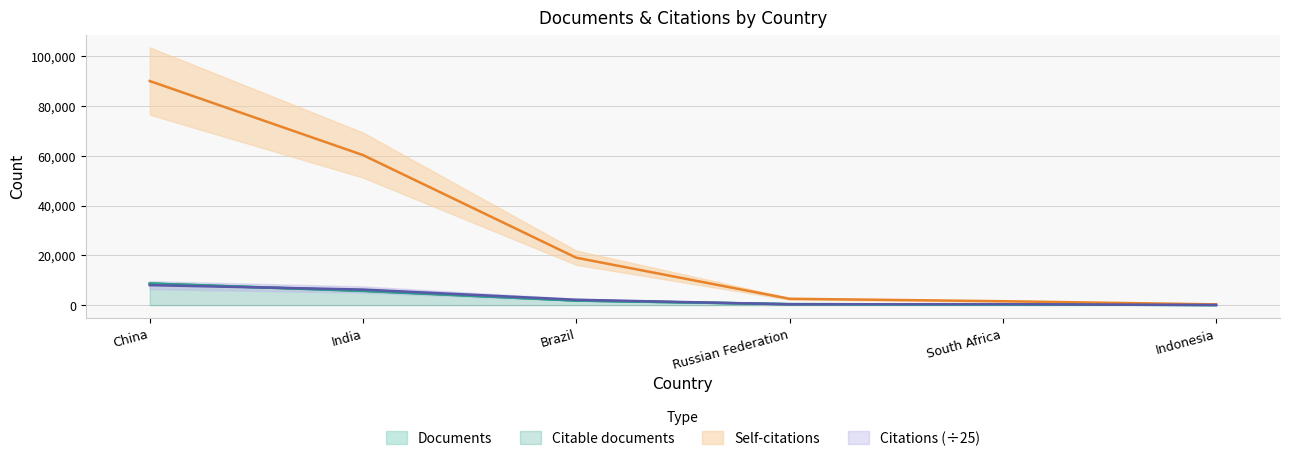

What is the total value across all series at India?

78048.5